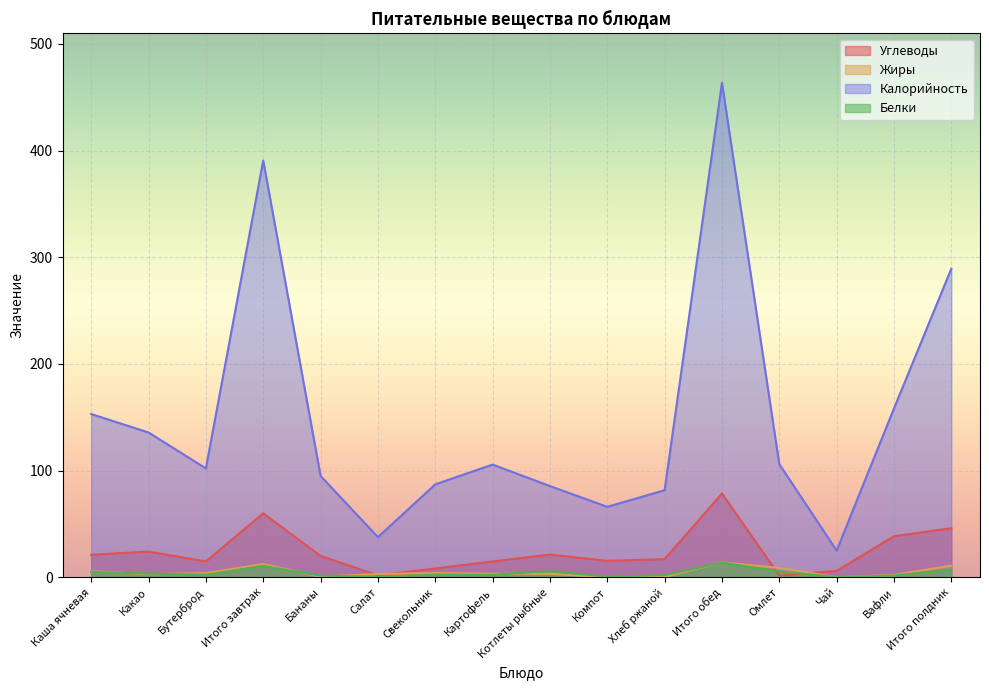

What is the label of the 14th point from the left?

Чай